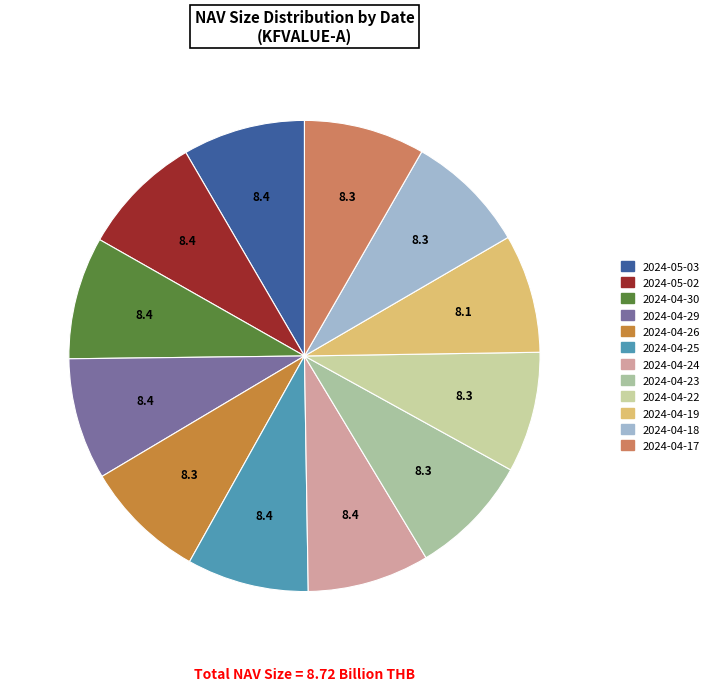

Which slice is the smallest?

2024-04-19